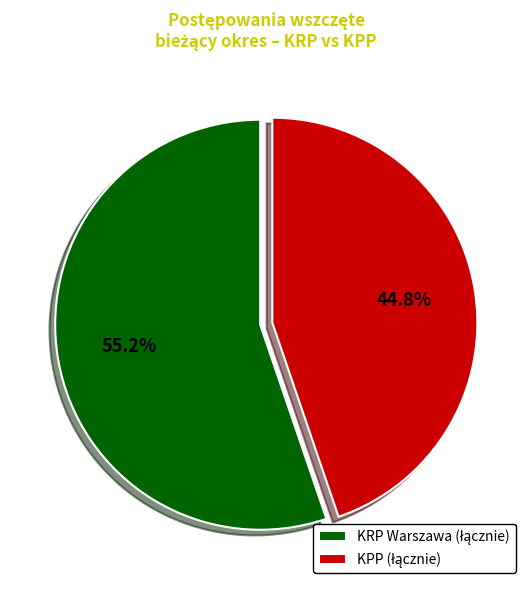

Is there any slice that represents more than half of the pie?

Yes